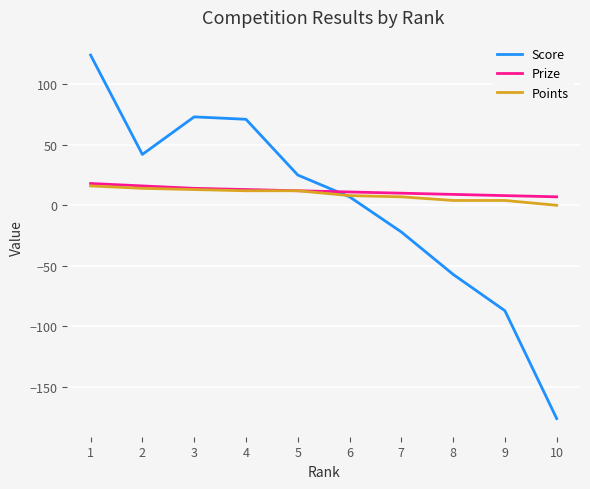

What is the greatest value displayed?

124